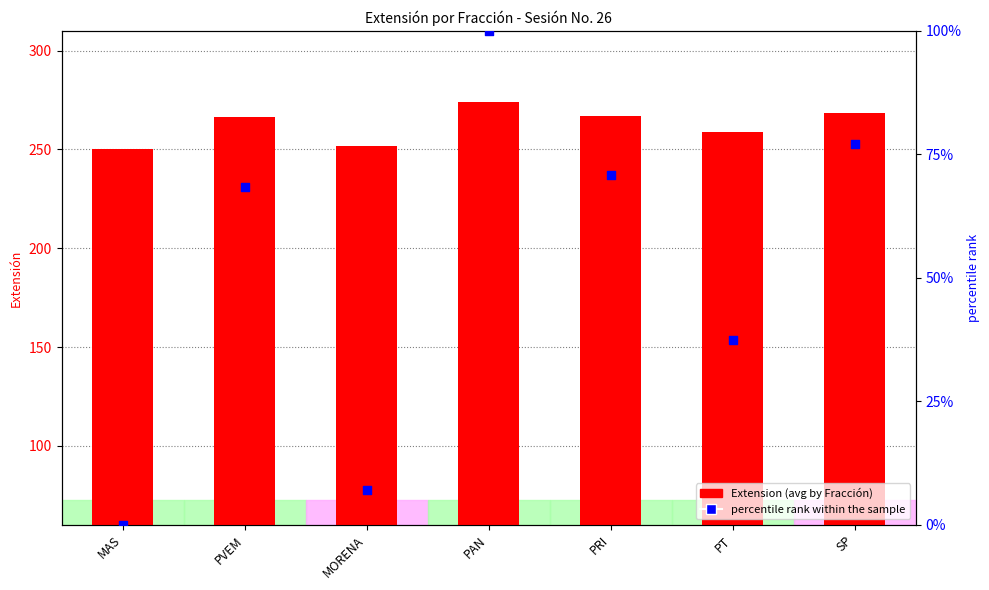

Which series reaches the maximum Y coordinate?

Extension